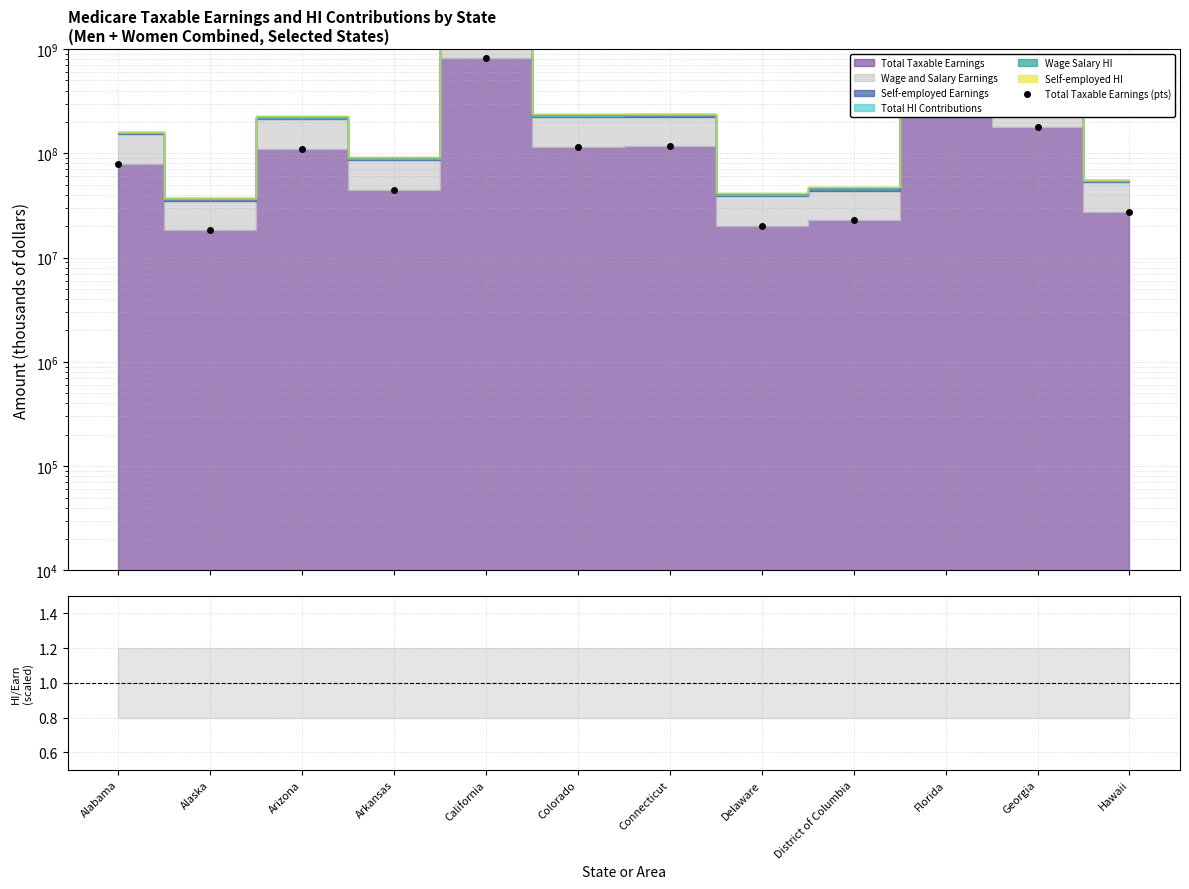

What is the value of the Total Taxable Earnings (pts) point at the 11th from the left?

178105539.0